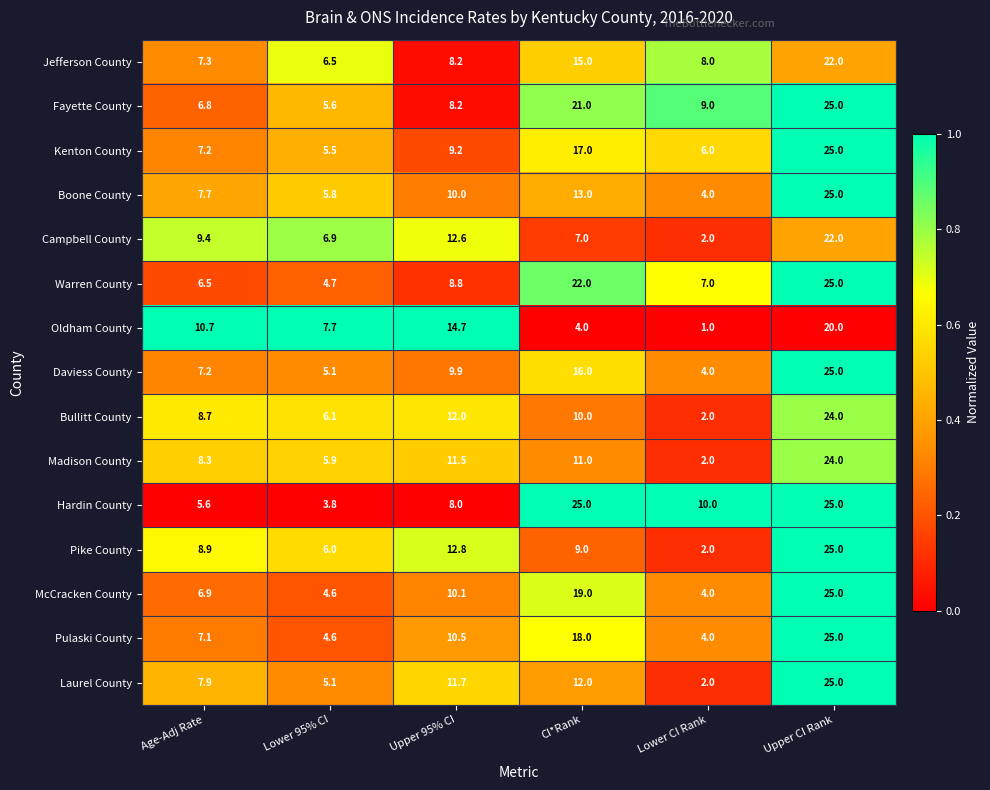

Where is Bullitt County nearest to the value 13?

Upper 95% CI